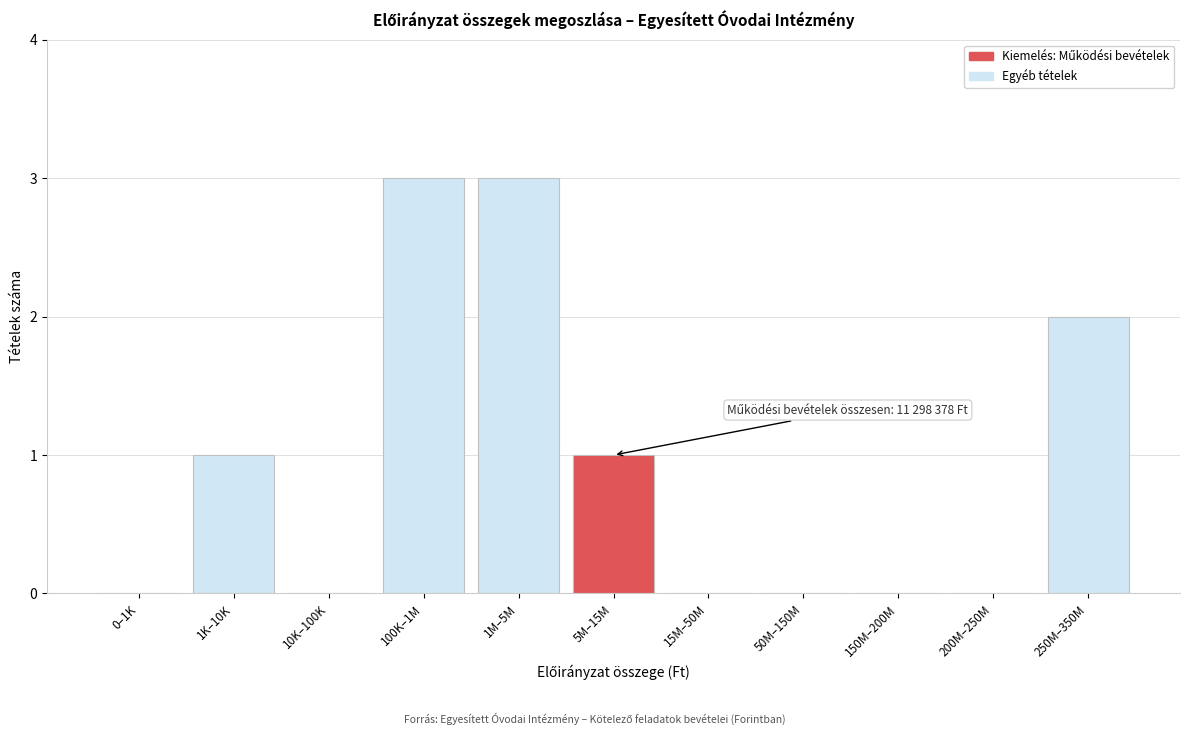

Reading left to right, list all the values displayed in this chart.

0–1K=0	1K–10K=1	10K–100K=0	100K–1M=3	1M–5M=3	5M–15M=1	15M–50M=0	50M–150M=0	150M–200M=0	200M–250M=0	250M–350M=2